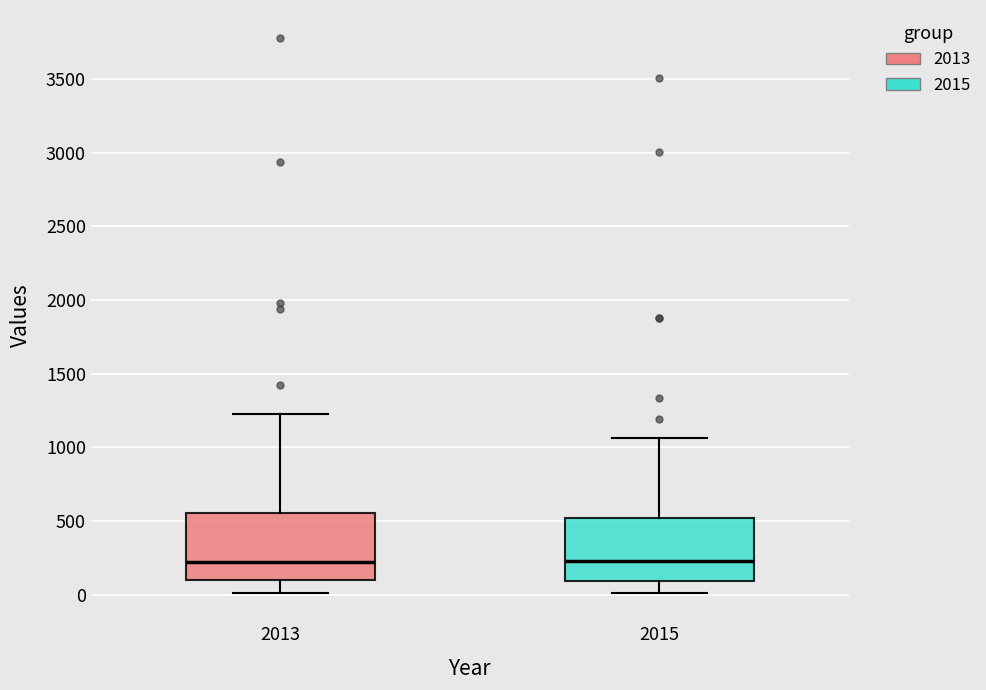

Where does the upper whisker of the box at x = 2015 end on the y-axis? The values are not printed on the chart, so give them approximately, as read against the axis.

1050